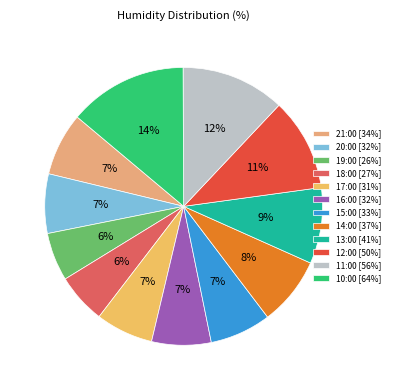

Which category has the smallest portion of the pie?

19:00